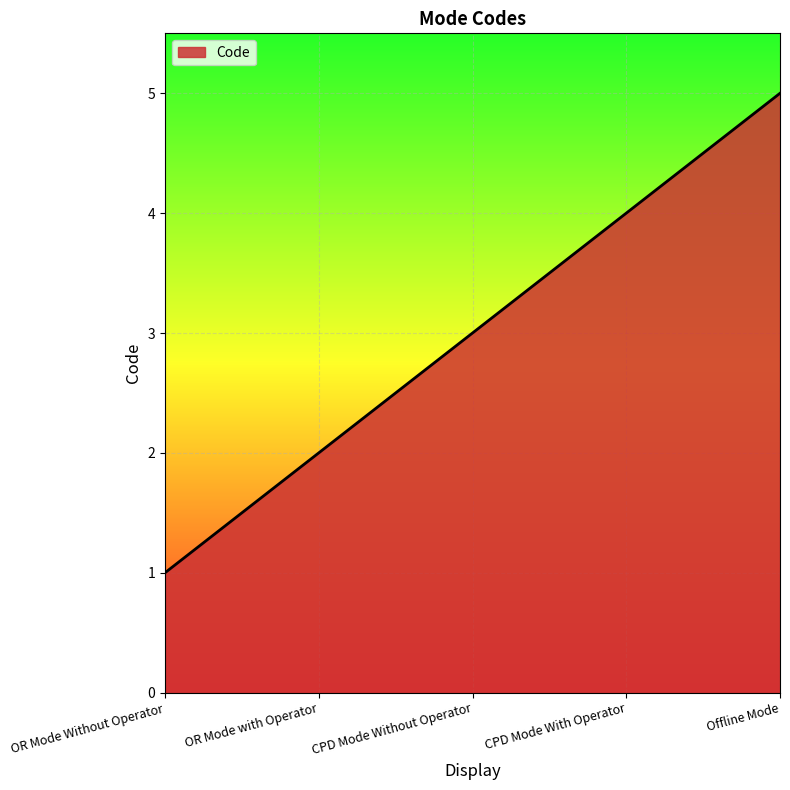

Reading left to right, extract all data points from this chart.

OR Mode Without Operator=1	OR Mode with Operator=2	CPD Mode Without Operator=3	CPD Mode With Operator=4	Offline Mode=5